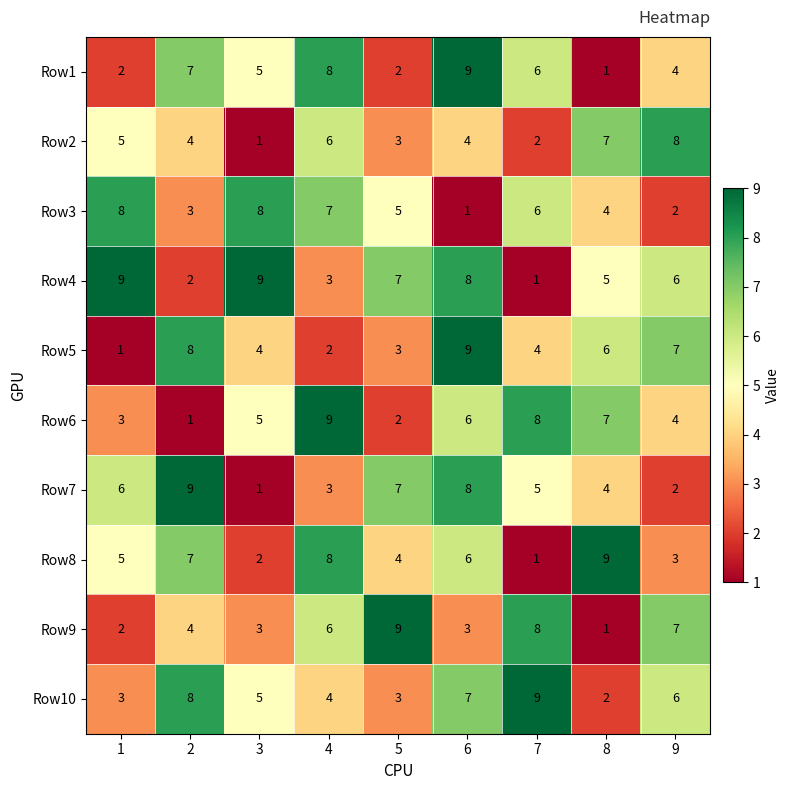

What is the total value across all series at 5?

45